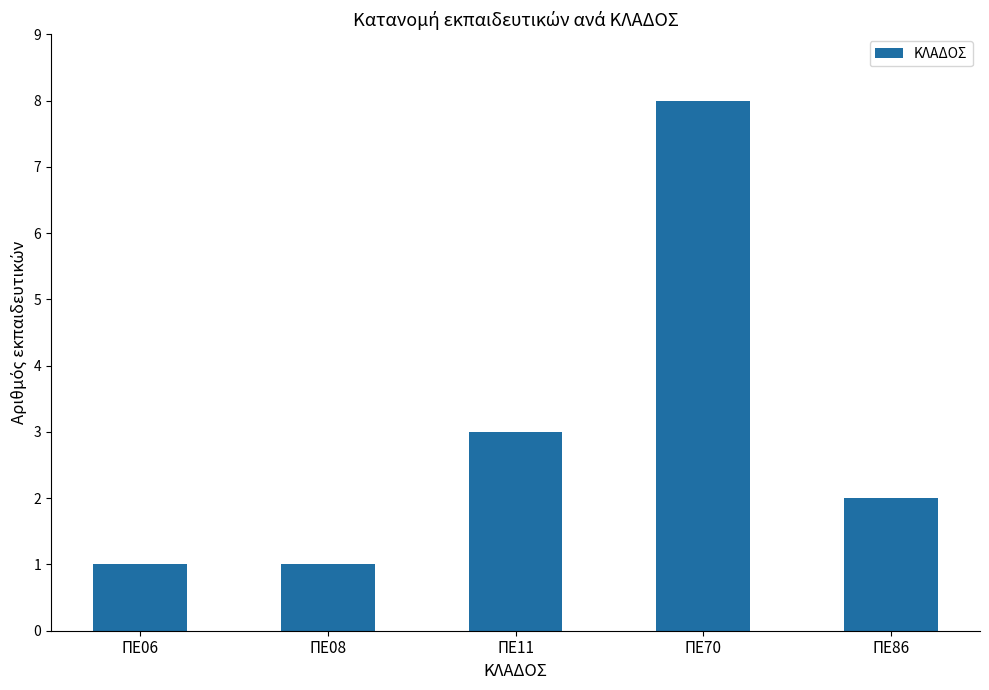

Approximately how many times larger is the value at ΠΕ86 compared to ΠΕ08?

2.0